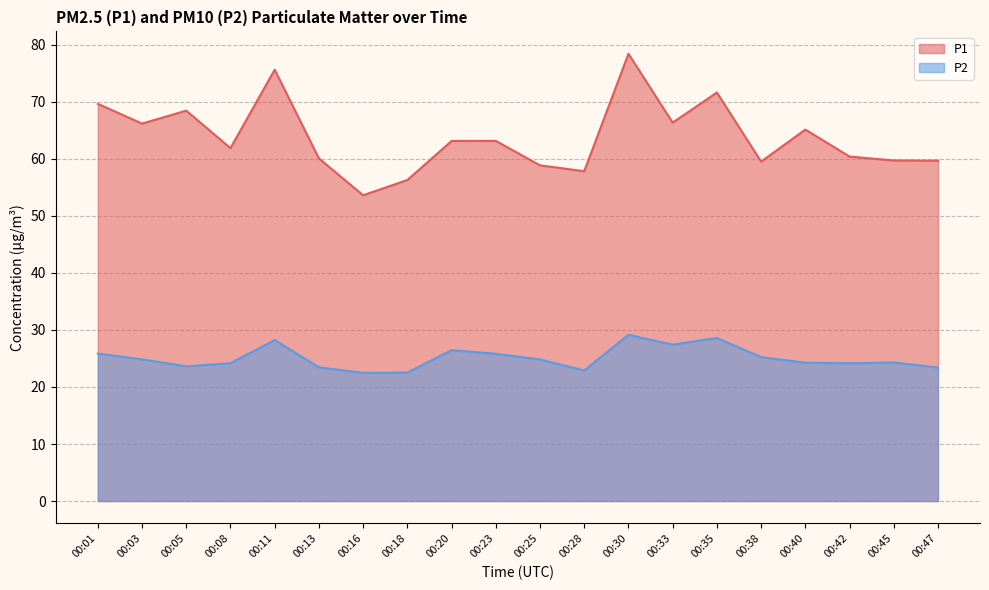

At which label does P1 reach its peak?

00:30